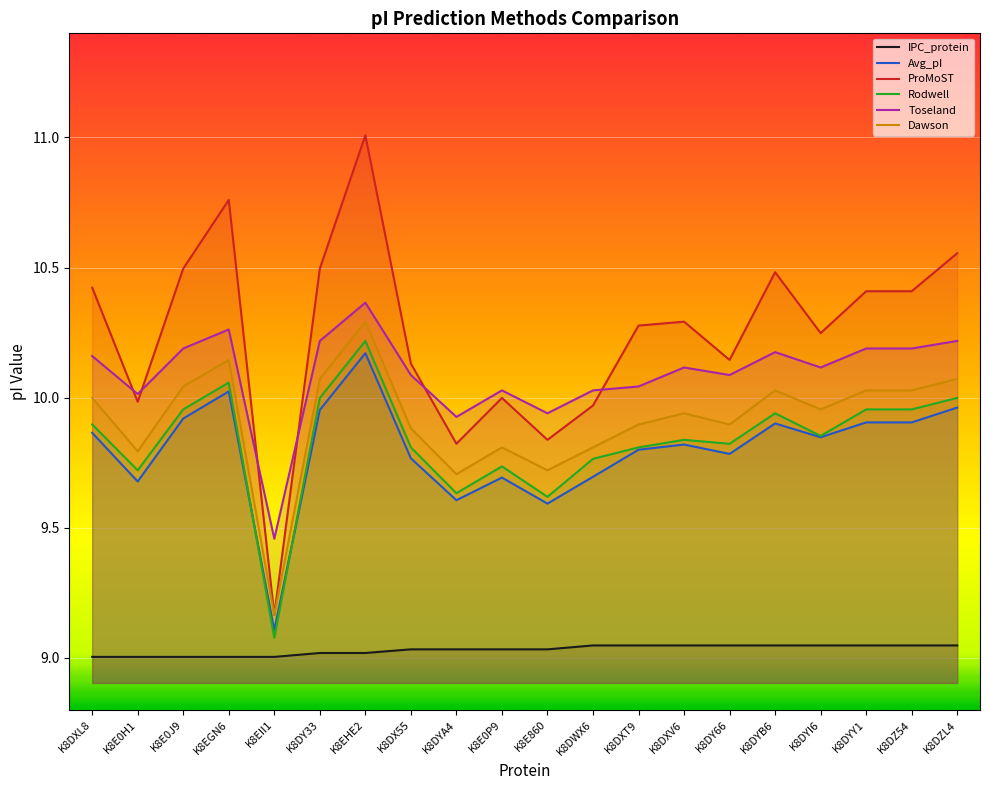

How many data points does each series have?

20